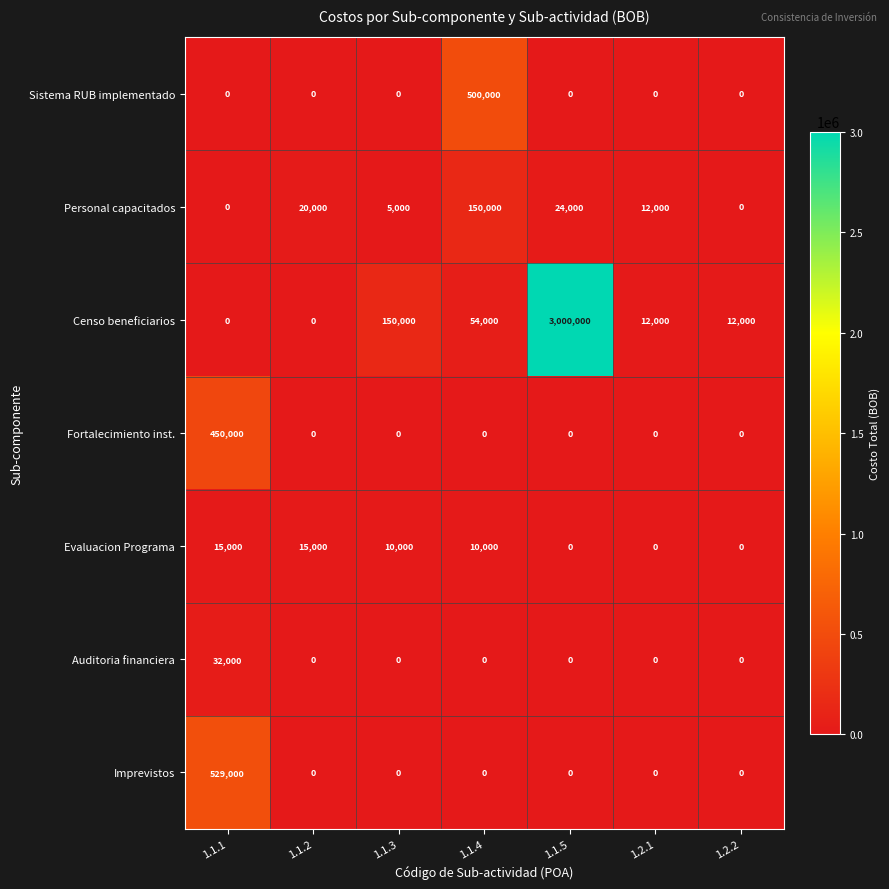

What is the maximum value for Personal capacitados?

150000